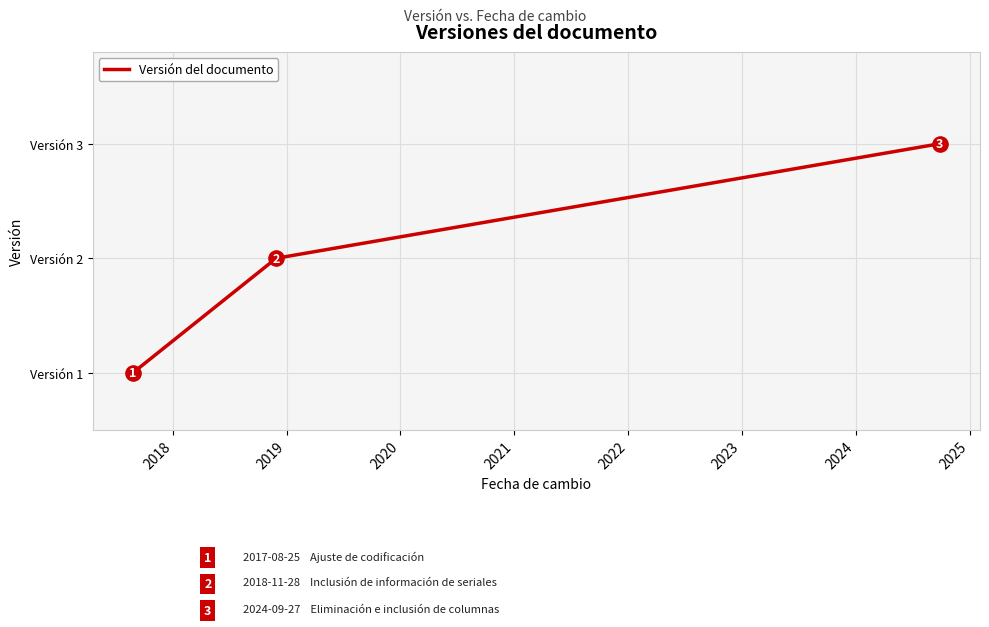

Is this an area chart (filled region under the line)?

No